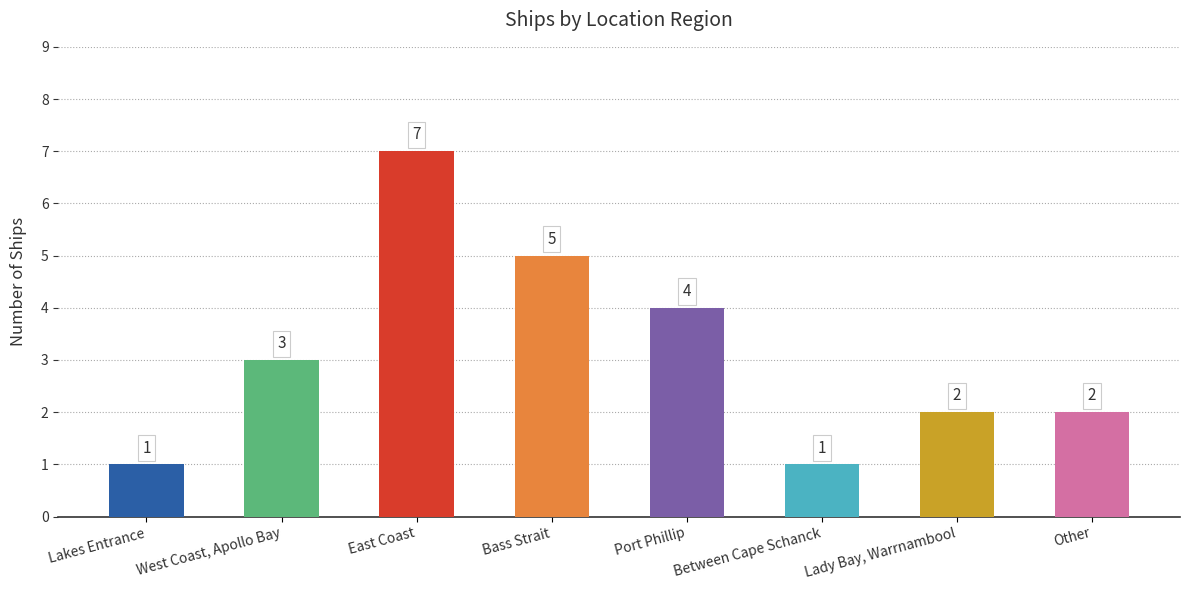

Reading right to left, extract all data points from this chart.

Other=2	Lady Bay, Warrnambool=2	Between Cape Schanck=1	Port Phillip=4	Bass Strait=5	East Coast=7	West Coast, Apollo Bay=3	Lakes Entrance=1